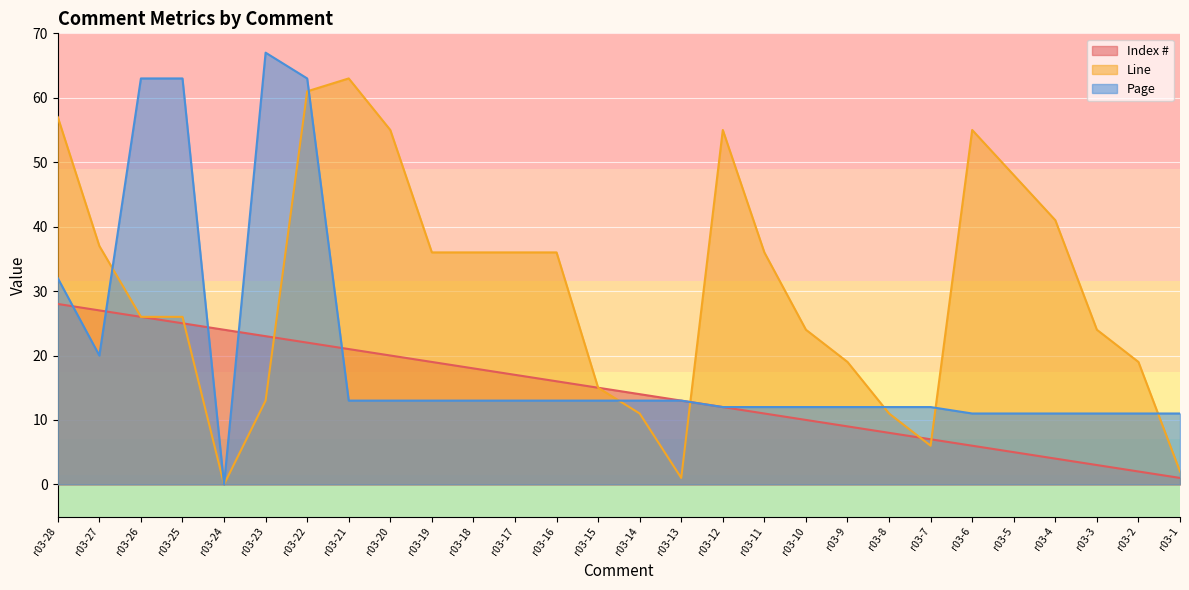

Is the value of Index # at r03-10 greater than the value of Line at r03-14?

No